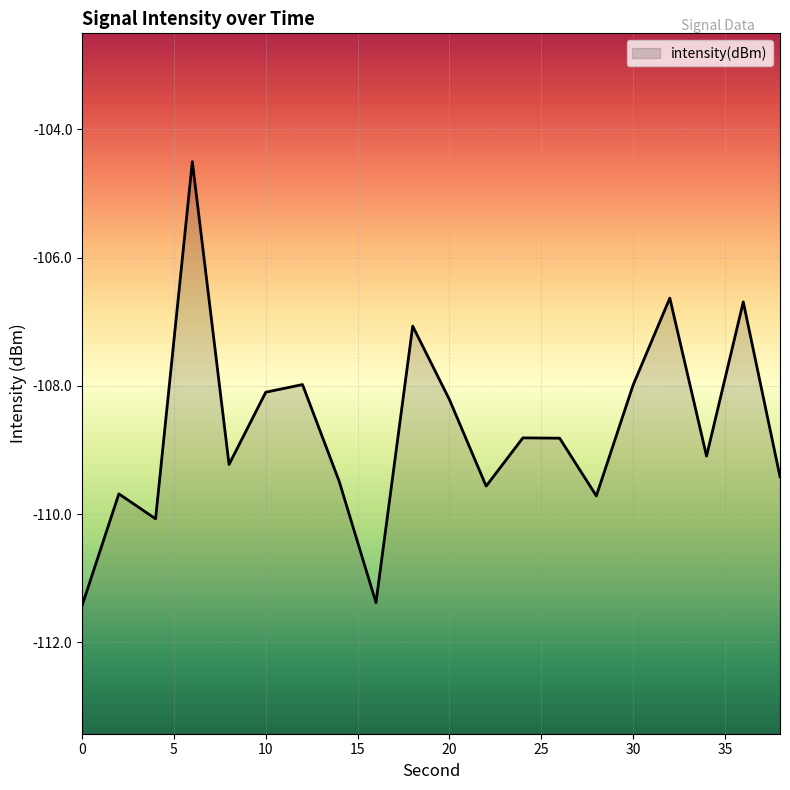

Reading left to right, extract all data points from this chart.

-111.4	-109.7	-110.1	-104.5	-109.2	-108.1	-108.0	-109.5	-111.4	-107.1	-108.2	-109.6	-108.8	-108.8	-109.7	-108.0	-106.6	-109.1	-106.7	-109.4